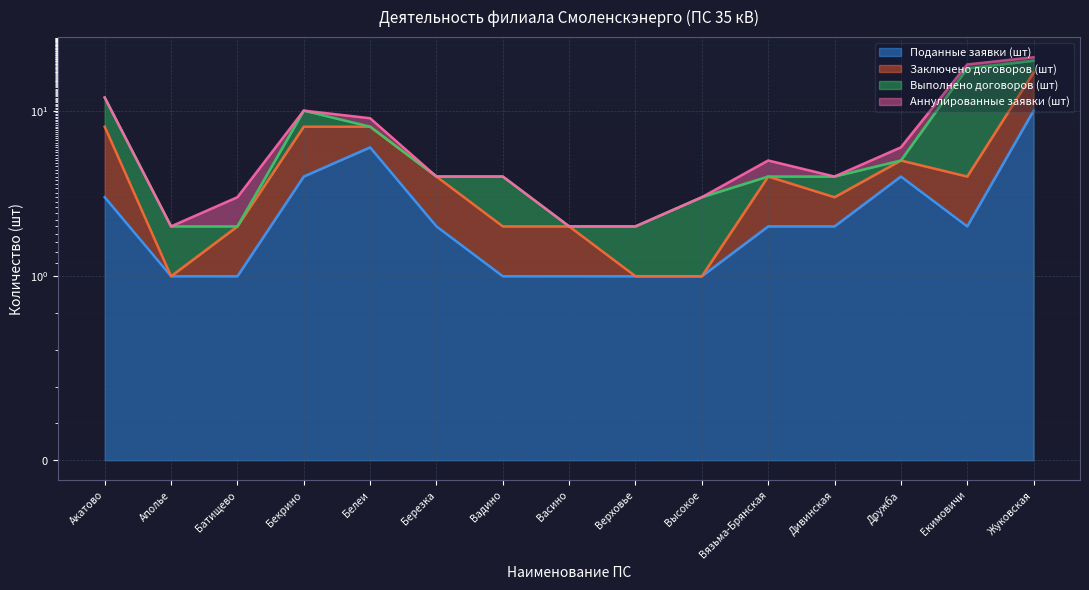

Count the number of data series in this chart.

4